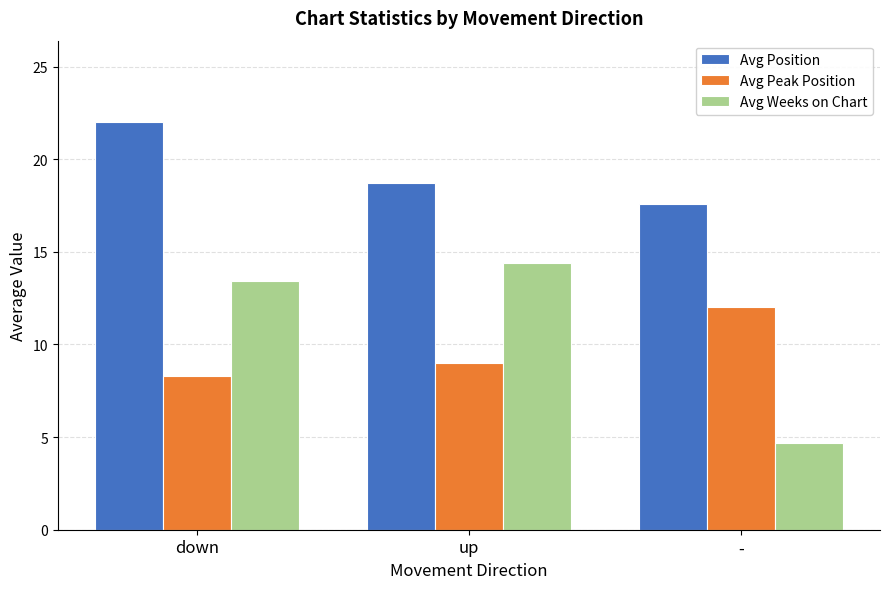

At how many categories does at least one series exceed 21?

1